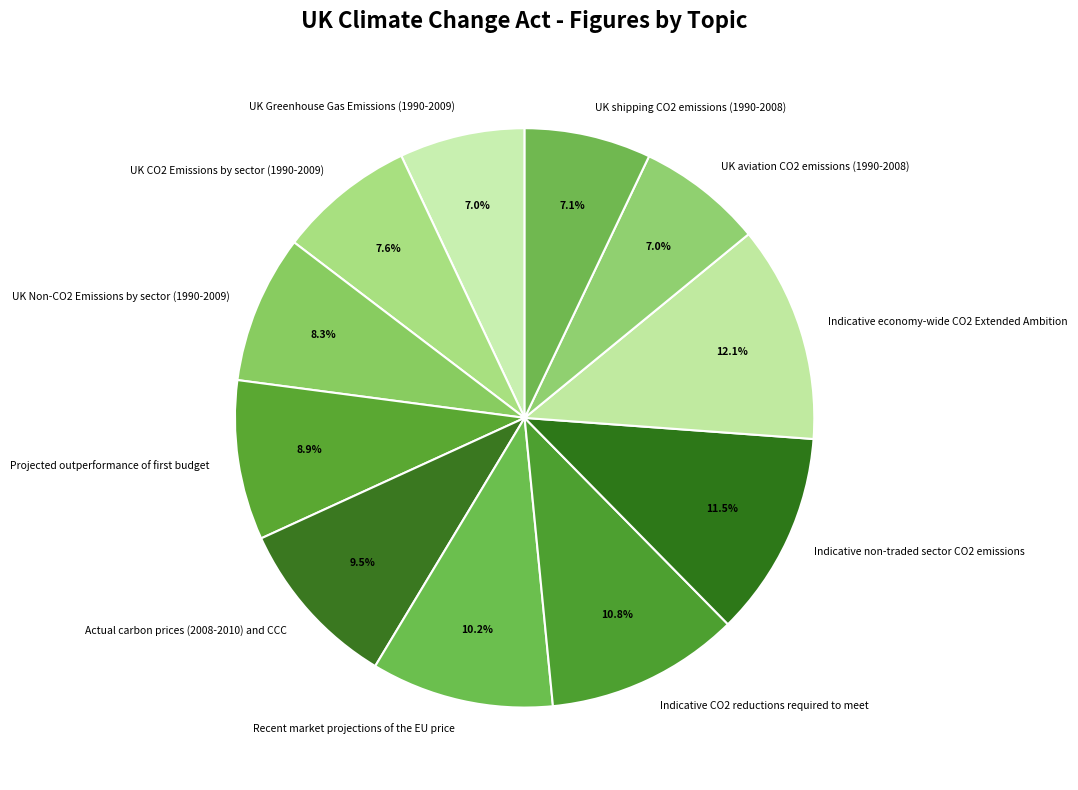

How many slices are in this pie chart?

11